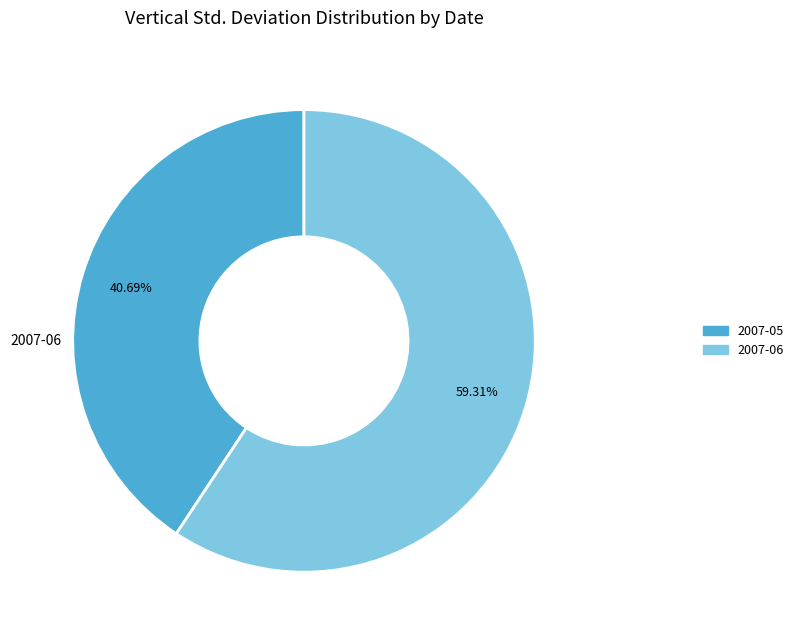

Is there any slice that represents more than half of the pie?

Yes